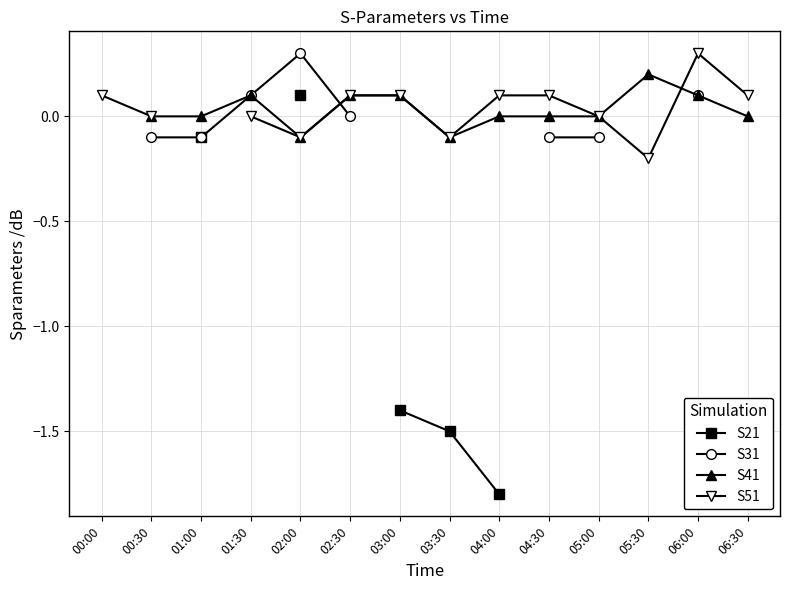

True or false: S31 has more than 2 interior local peaks.

False